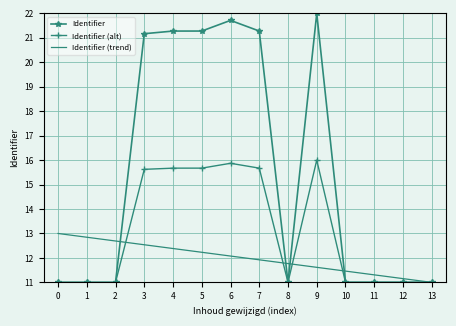

Between 1 and 7, which series saw the biggest shift?

Identifier